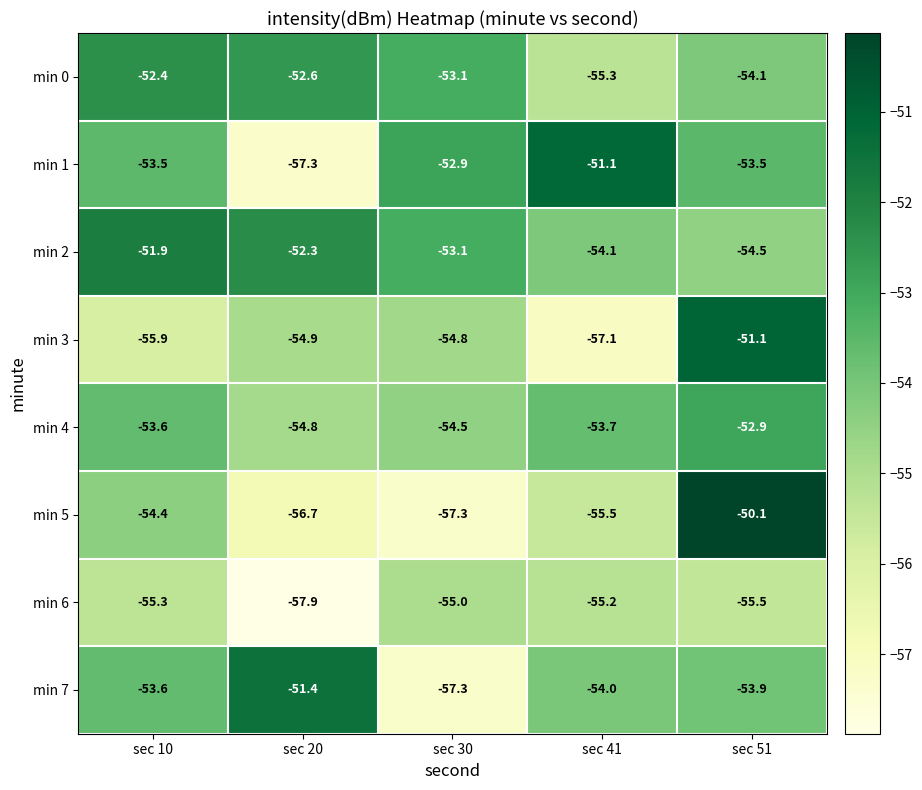

Count the number of data series in this chart.

8